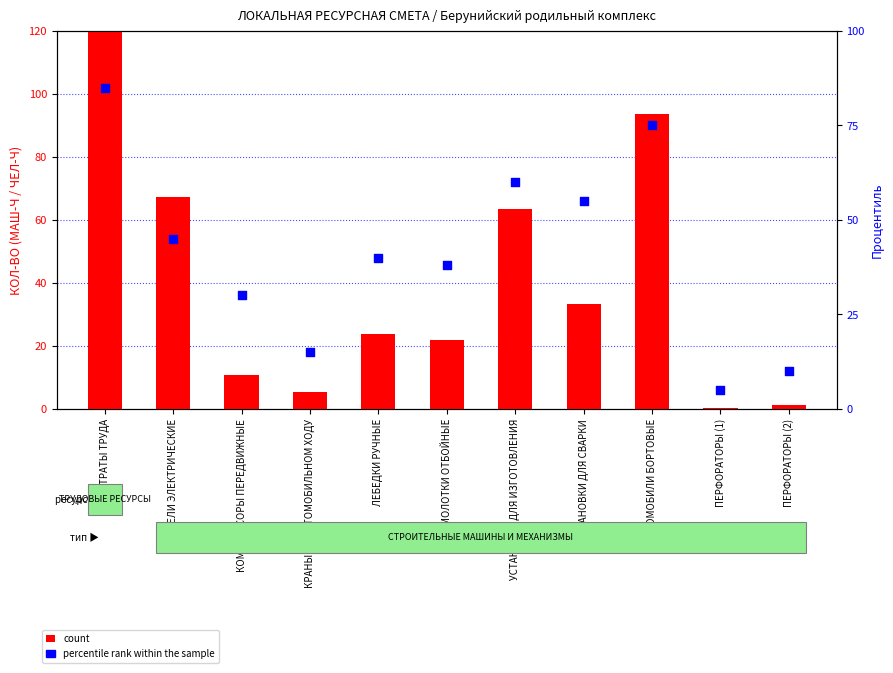

Which series reaches the maximum Y coordinate?

count